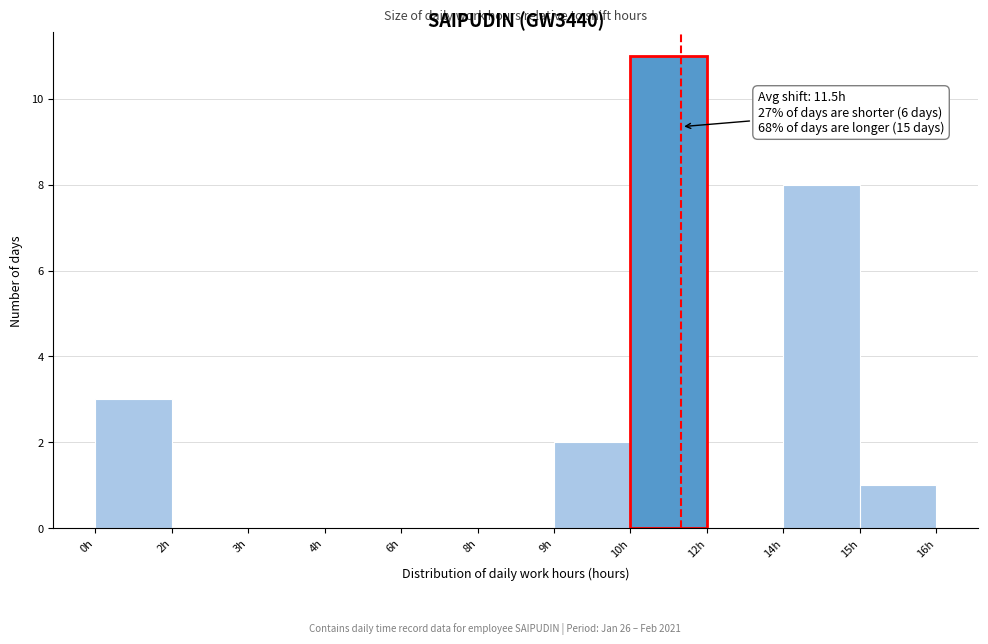

Reading left to right, what are all the values shown in this chart?

0h=3	2h=0	3h=0	4h=0	6h=0	8h=0	9h=2	10h=11	12h=0	14h=8	15h=1